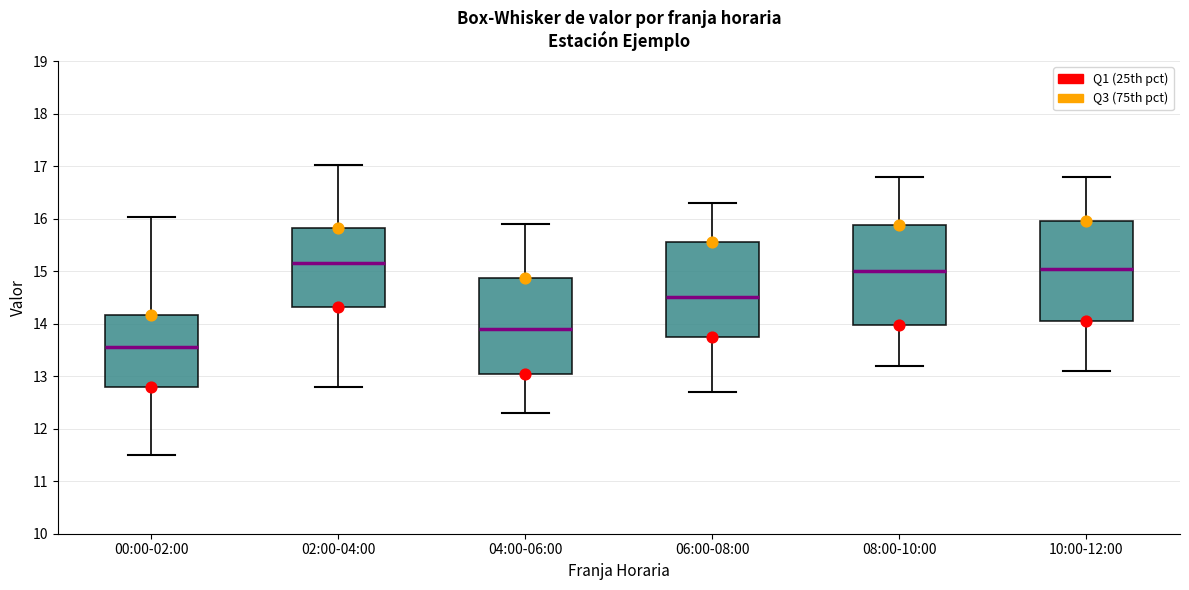

Reading left to right, read every box against the y-axis: the position of its median line, the range the box covers, and the ends of its whiskers. The values are not printed on the chart, so give them approximately, as read against the axis.

00:00-02:00: median 13.6, box 12.8 to 14.2, whiskers 11.5 to 16.0
02:00-04:00: median 15.2, box 14.3 to 15.8, whiskers 12.8 to 17.0
04:00-06:00: median 13.9, box 13.1 to 14.9, whiskers 12.3 to 15.9
06:00-08:00: median 14.5, box 13.8 to 15.6, whiskers 12.7 to 16.3
08:00-10:00: median 15.0, box 14.0 to 15.9, whiskers 13.2 to 16.8
10:00-12:00: median 15.1, box 14.1 to 16.0, whiskers 13.1 to 16.8